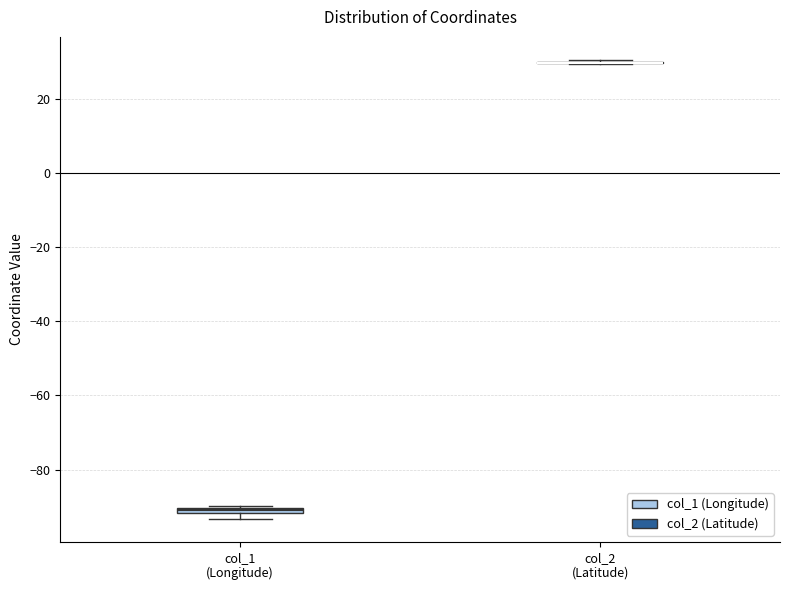

Where is the upper edge of the box for col_1 (Longitude) on the y-axis? The values are not printed on the chart, so give them approximately, as read against the axis.

-90